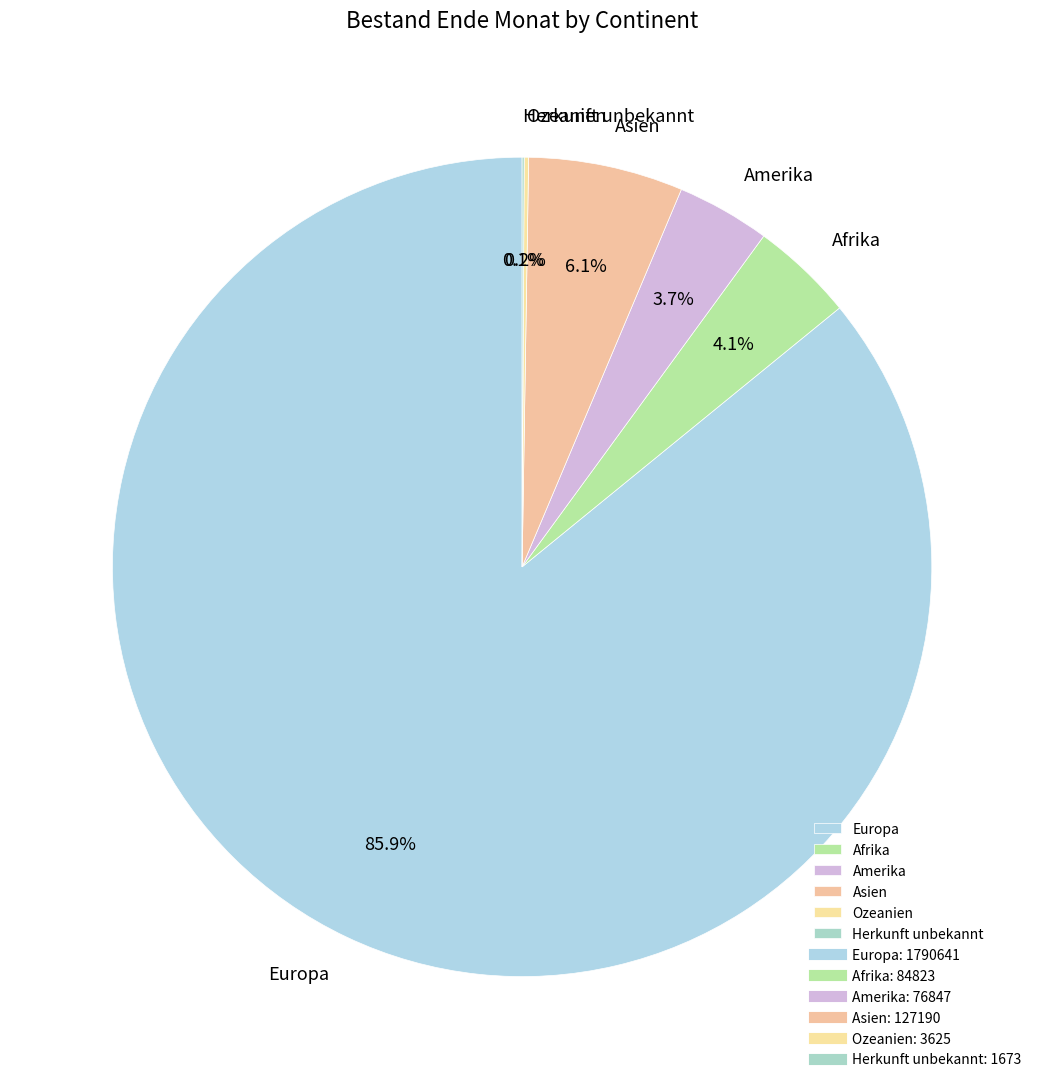

Is there a majority slice in this chart?

Yes